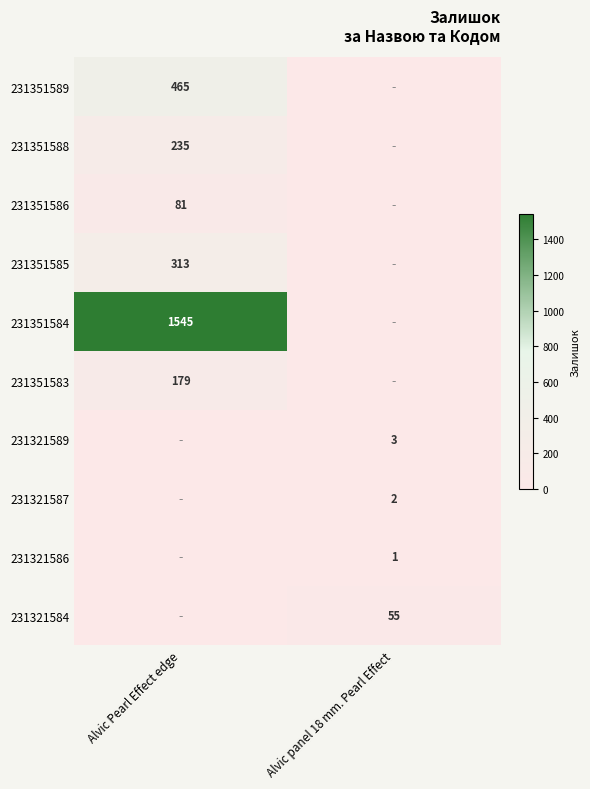

How many data points does each series have?

2